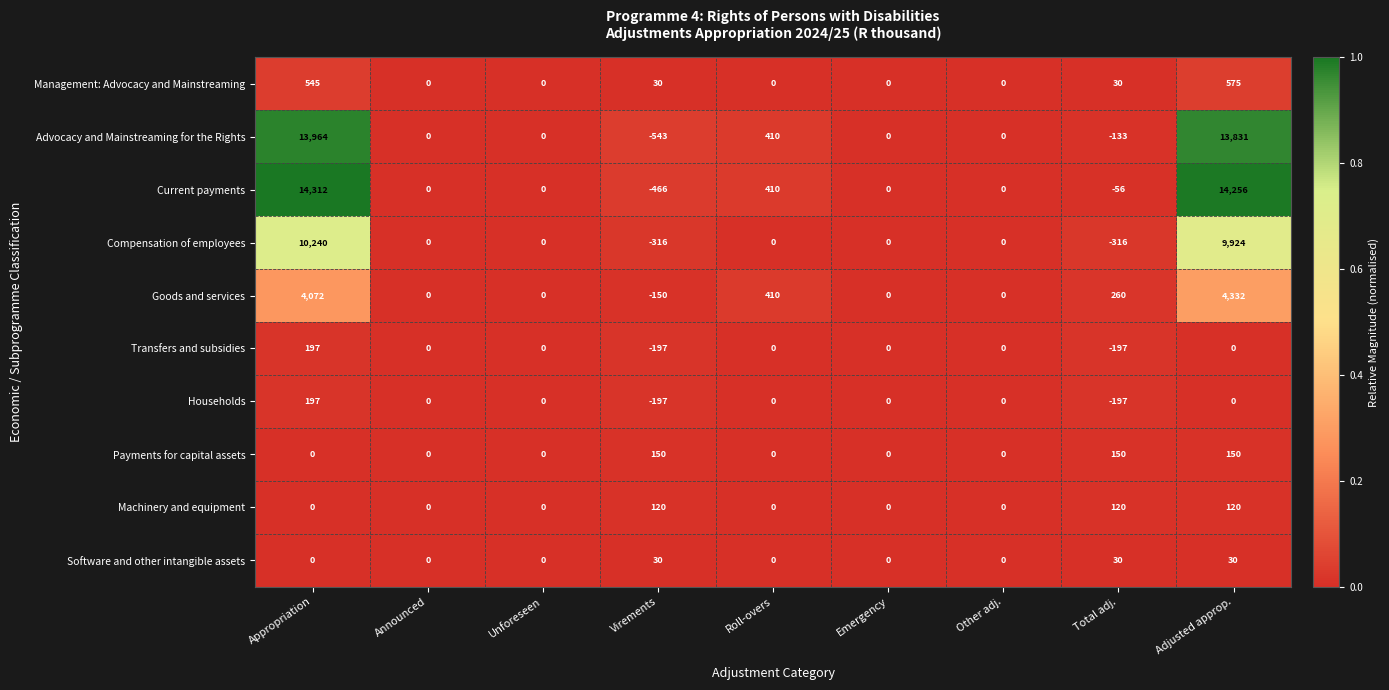

The Goods and services series shows 0 at Announced. True or false?

True